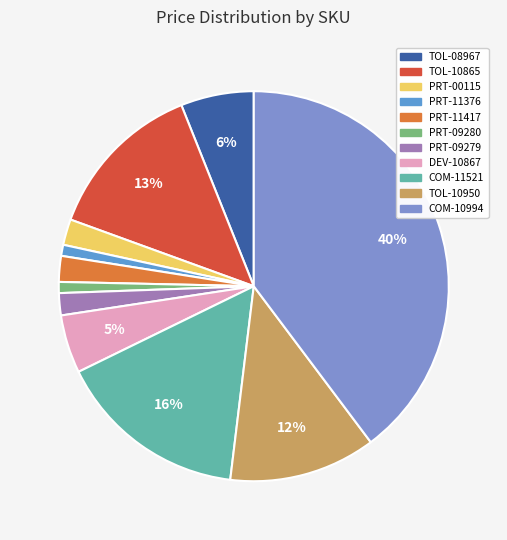

True or false: DEV-10867 accounts for 5% of the total.

True